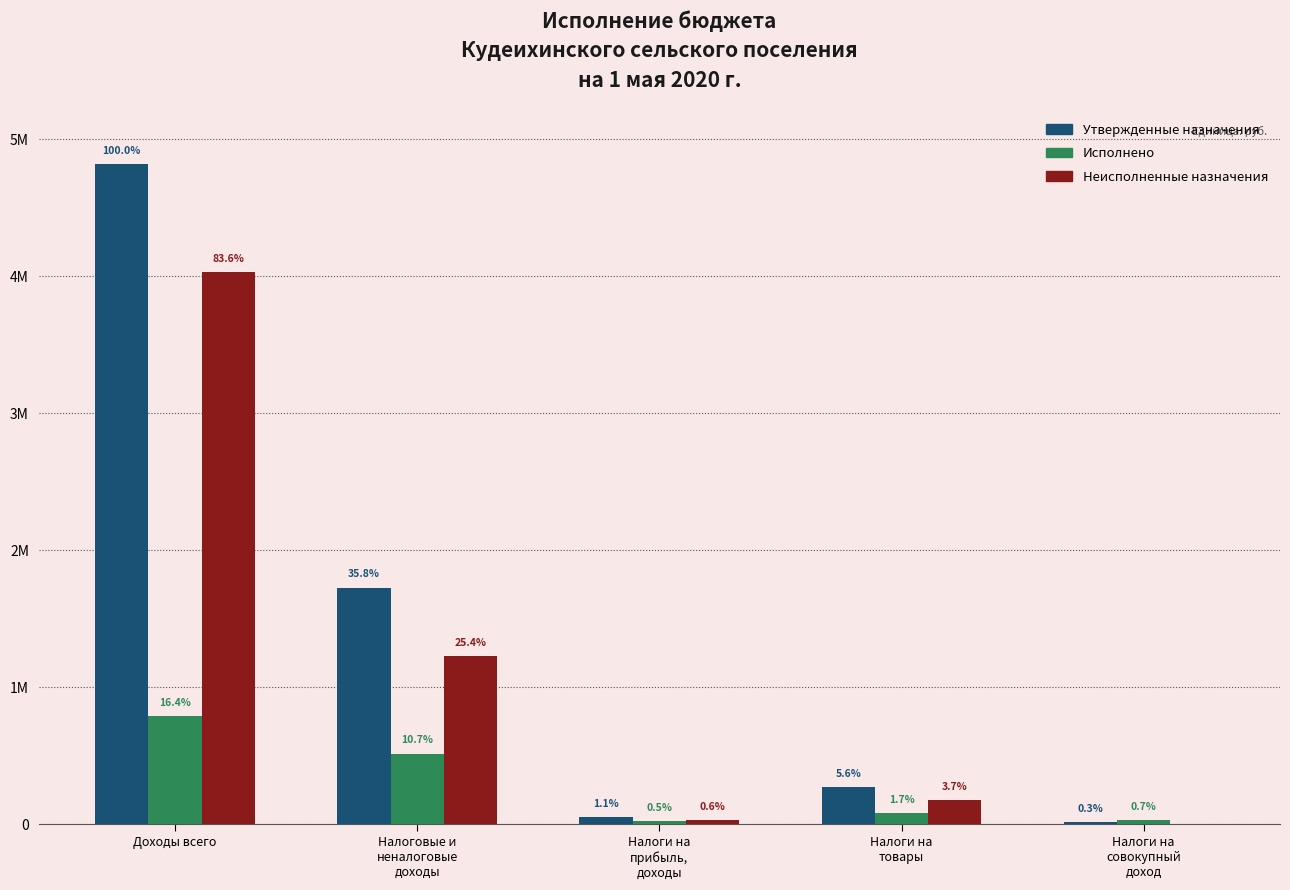

Is it true that Утвержденные назначения equals 29272.9 at Налоги на
прибыль,
доходы?

False